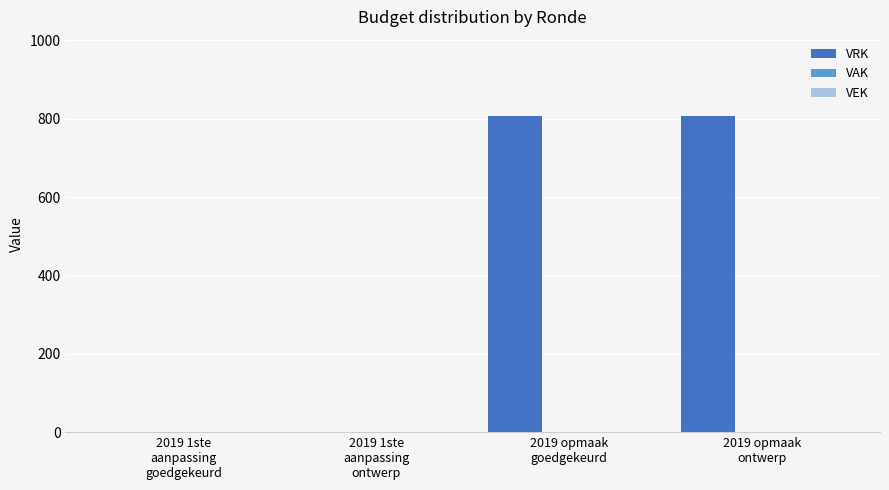

Does the chart contain stacked bars?

No